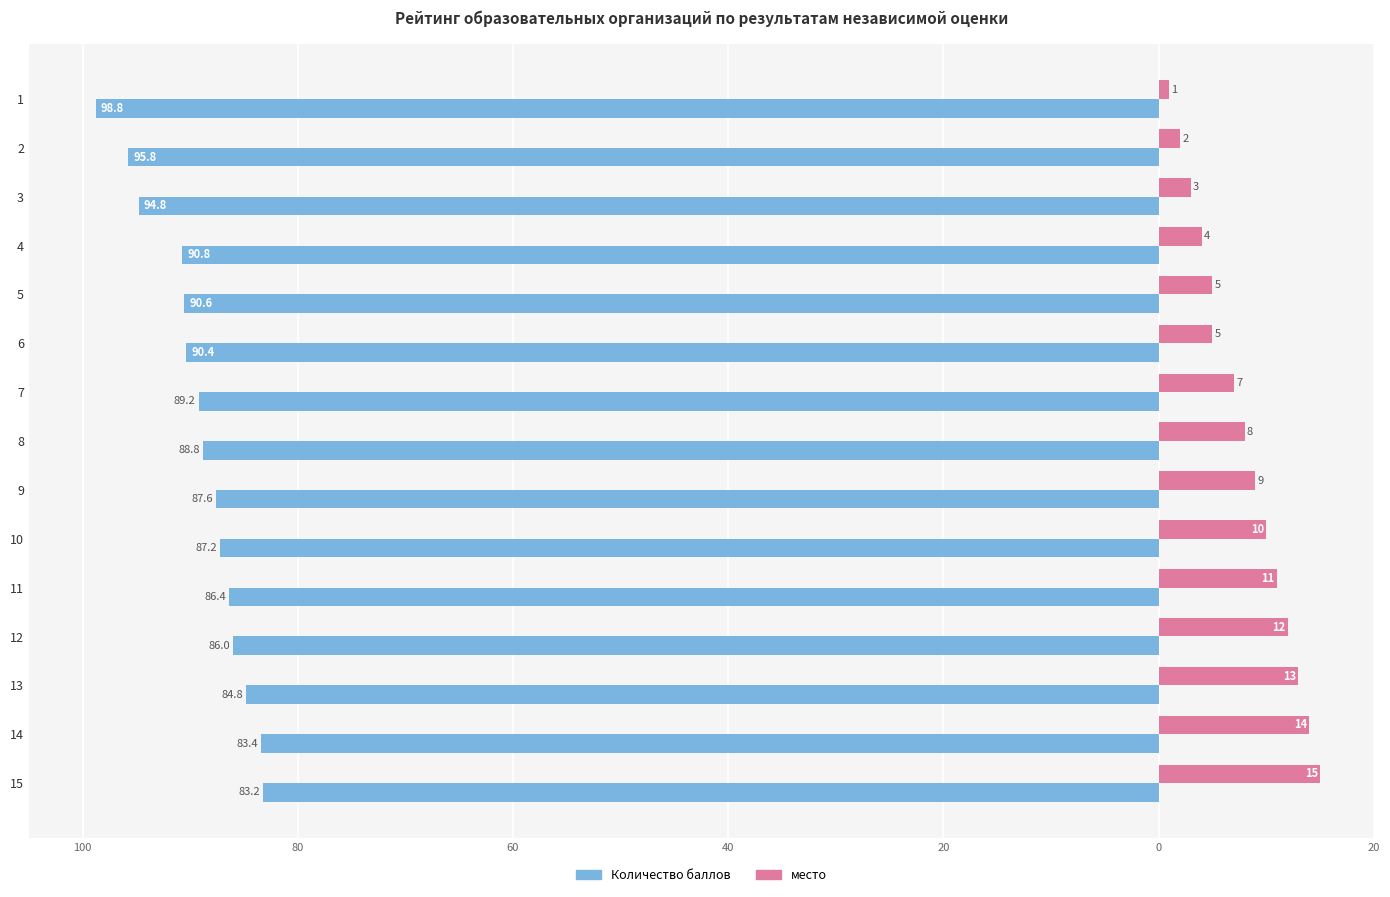

Which series has the widest spread of values?

Количество баллов